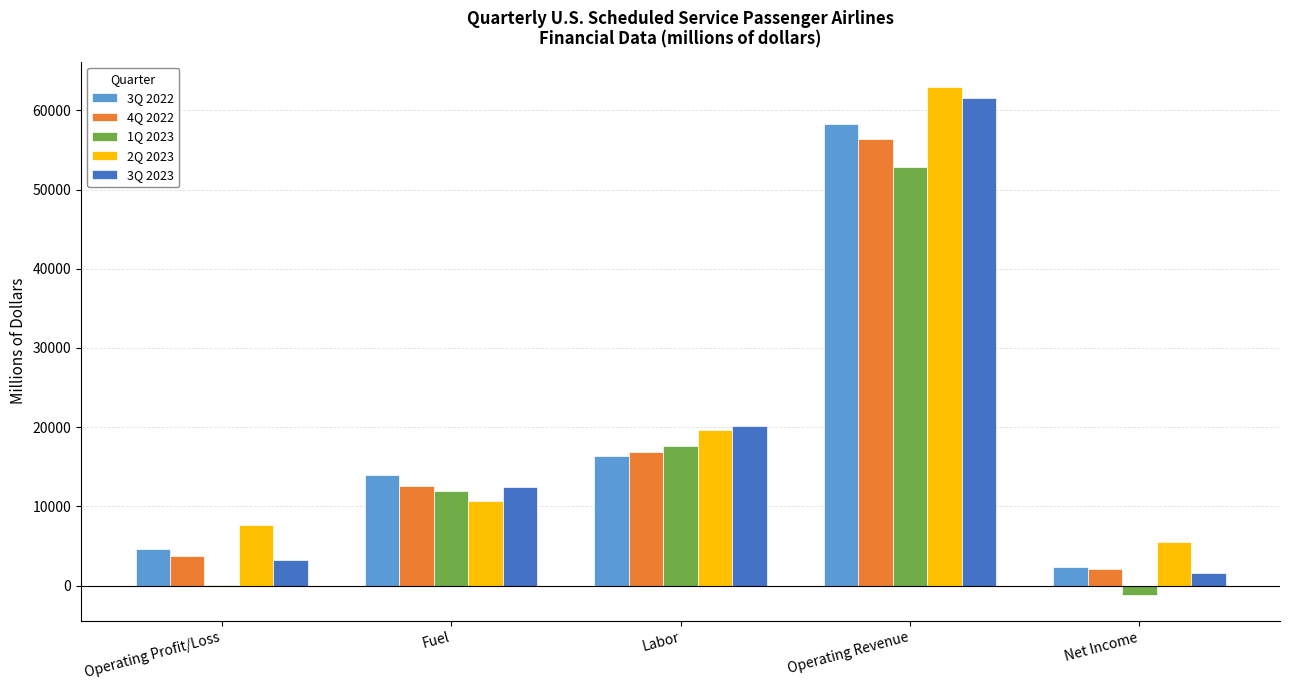

Is the value of 1Q 2023 at Fuel greater than the value of 2Q 2023 at Operating Revenue?

No